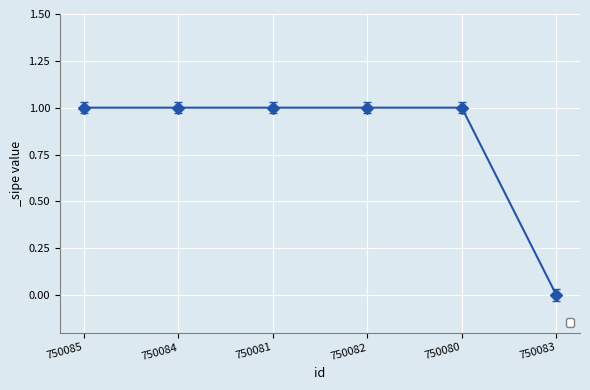

How many positive values are there?

5